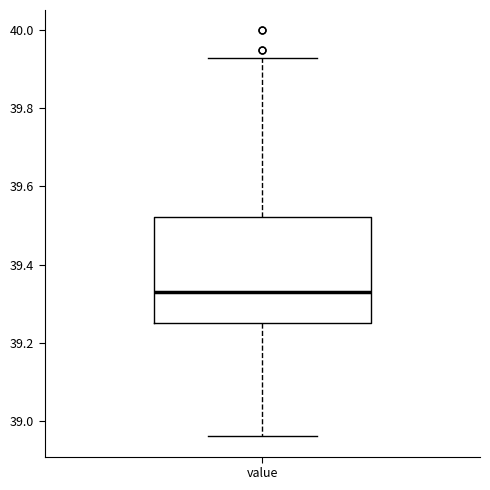

Read this box plot against the y-axis: the position of the median line, the range covered by the box, and the ends of both whiskers. The values are not printed on the chart, so give them approximately, as read against the axis.

median 39.34, box 39.26 to 39.52, whiskers 38.96 to 39.94